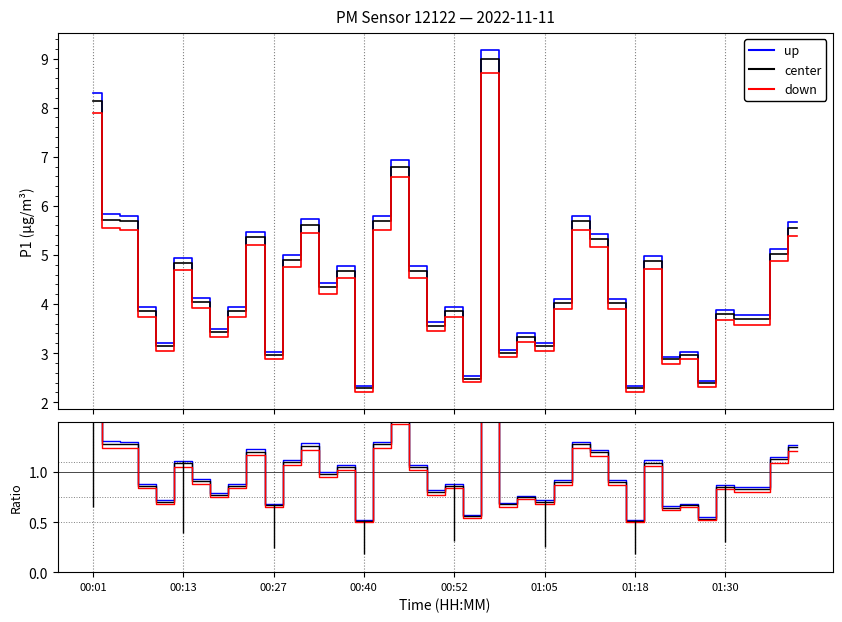

At which label does down ratio reach its peak?

22